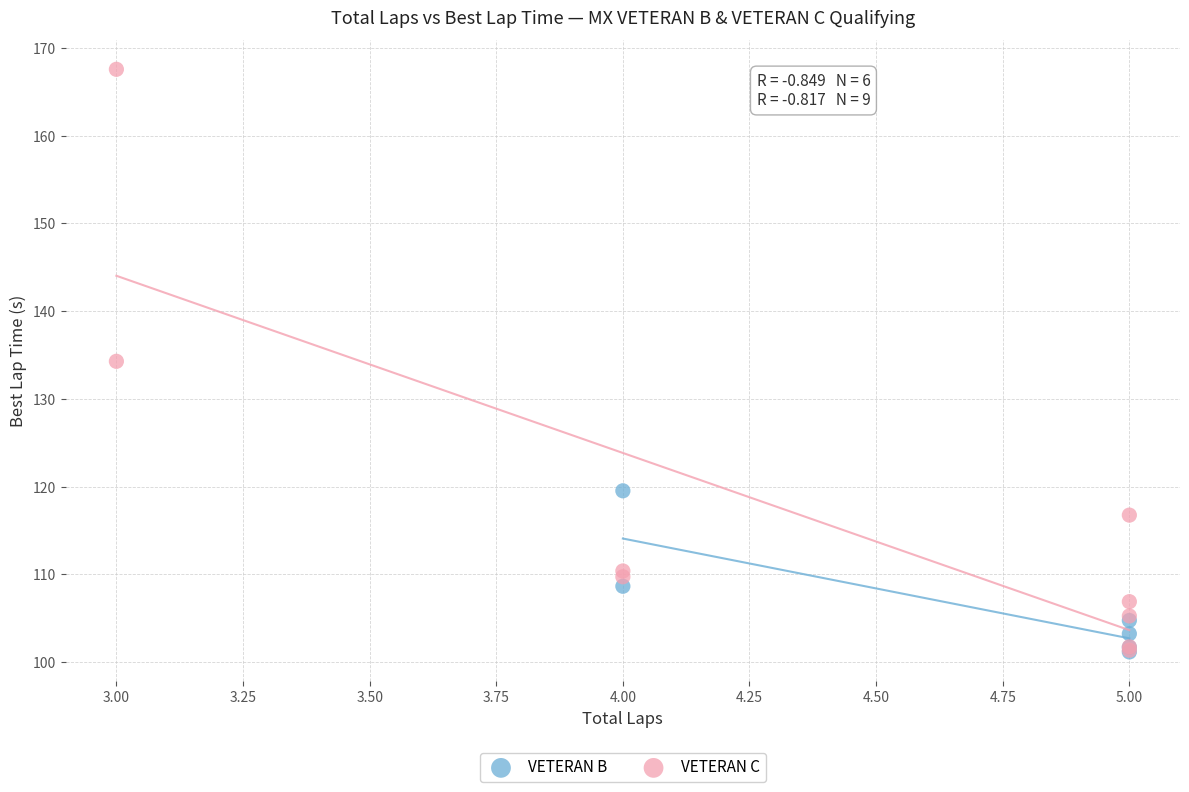

Which series has the largest Y range (max minus min)?

VETERAN C